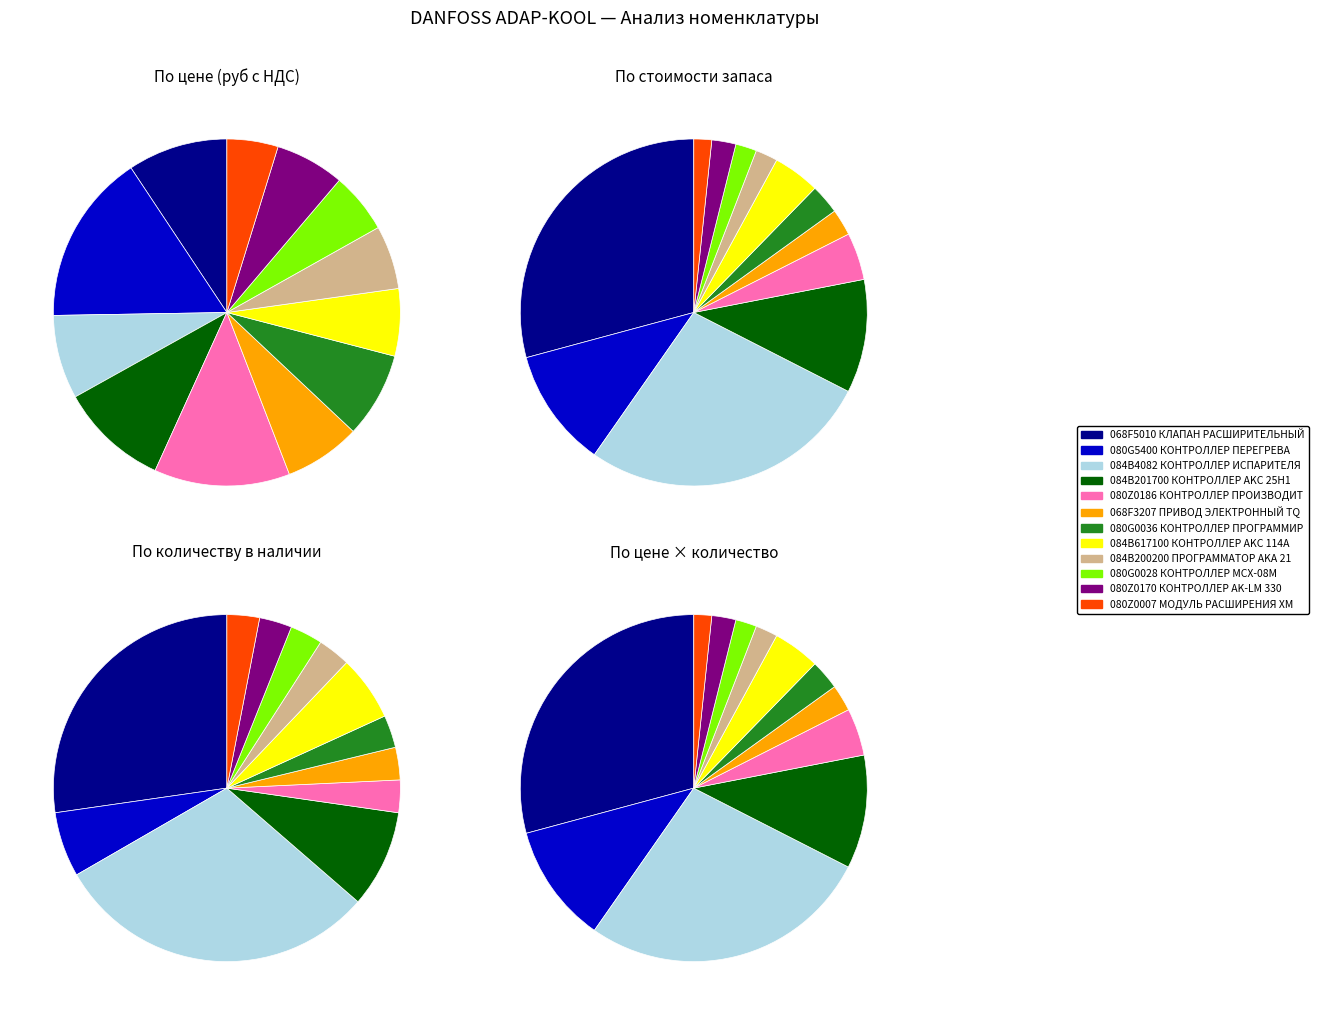

Which slice is the largest?

080G5400 КОНТРОЛЛЕР ПЕРЕГРЕВА